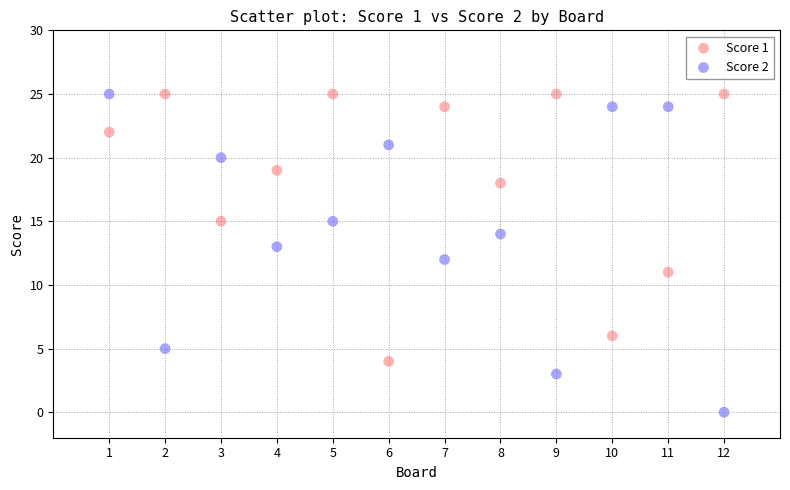

Which series has the largest Y range (max minus min)?

Score 2